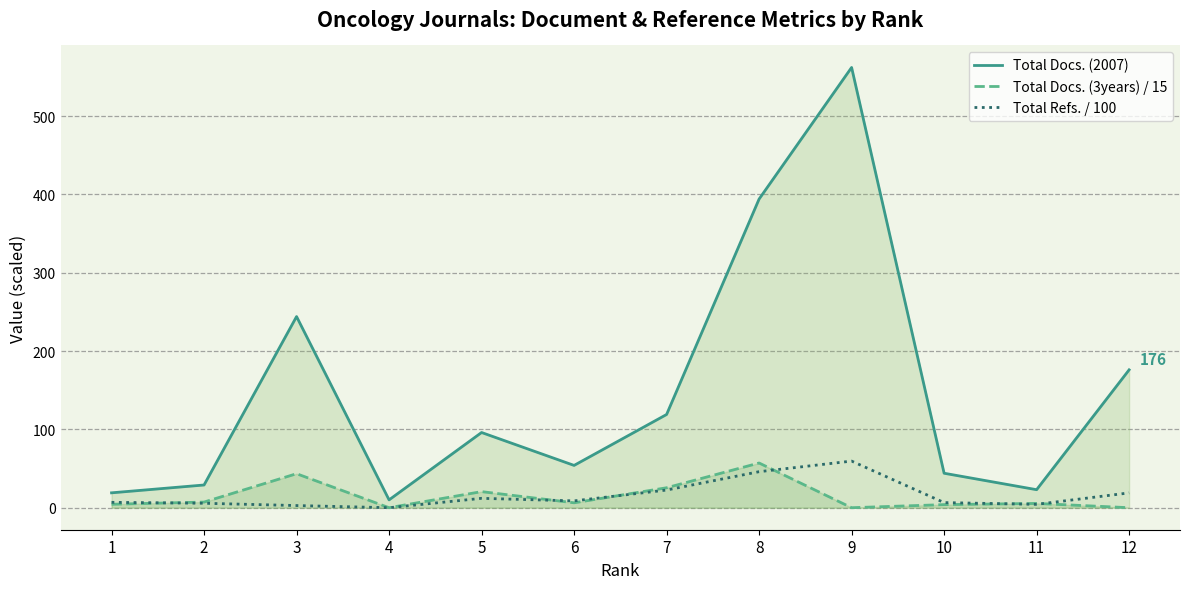

At which label does Total Docs. (3years) / 15 first exceed 6?

2